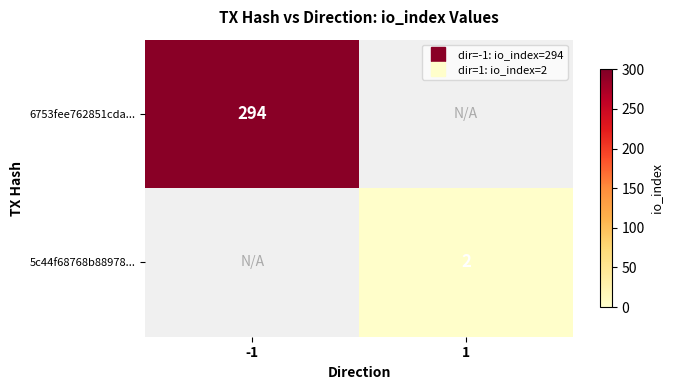

At how many categories does at least one series exceed 24?

1